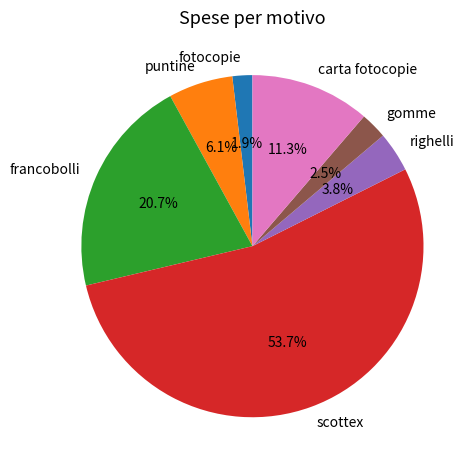

Is scottex the majority of the pie?

Yes